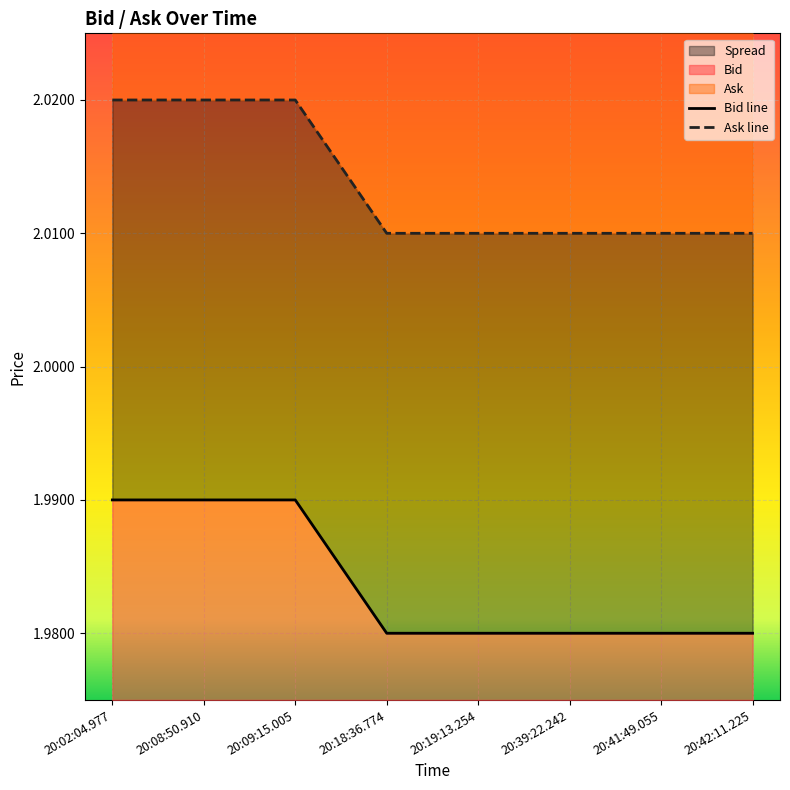

True or false: Bid line and Ask line intersect in this chart.

False